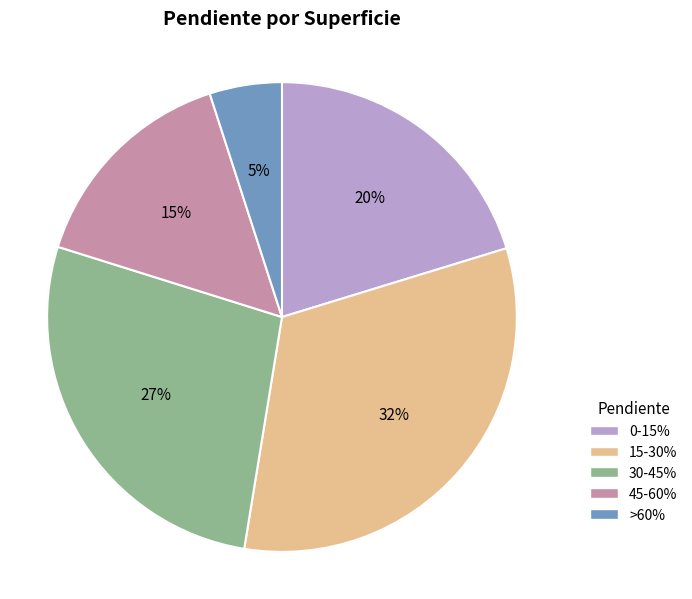

Rank the categories by value from lowest to highest.

>60%, 45-60%, 0-15%, 30-45%, 15-30%